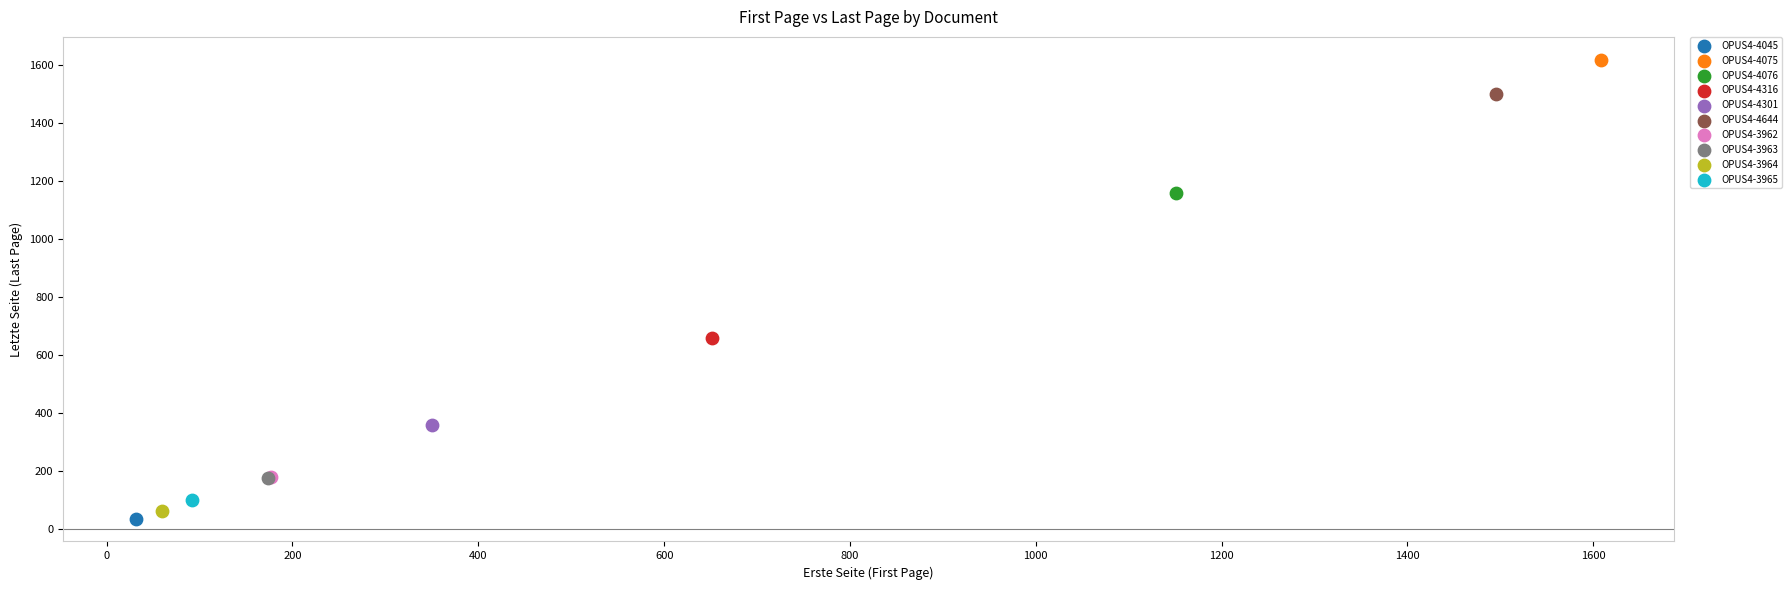

What are all the series names shown in the legend?

OPUS4-4045, OPUS4-4075, OPUS4-4076, OPUS4-4316, OPUS4-4301, OPUS4-4644, OPUS4-3962, OPUS4-3963, OPUS4-3964, OPUS4-3965